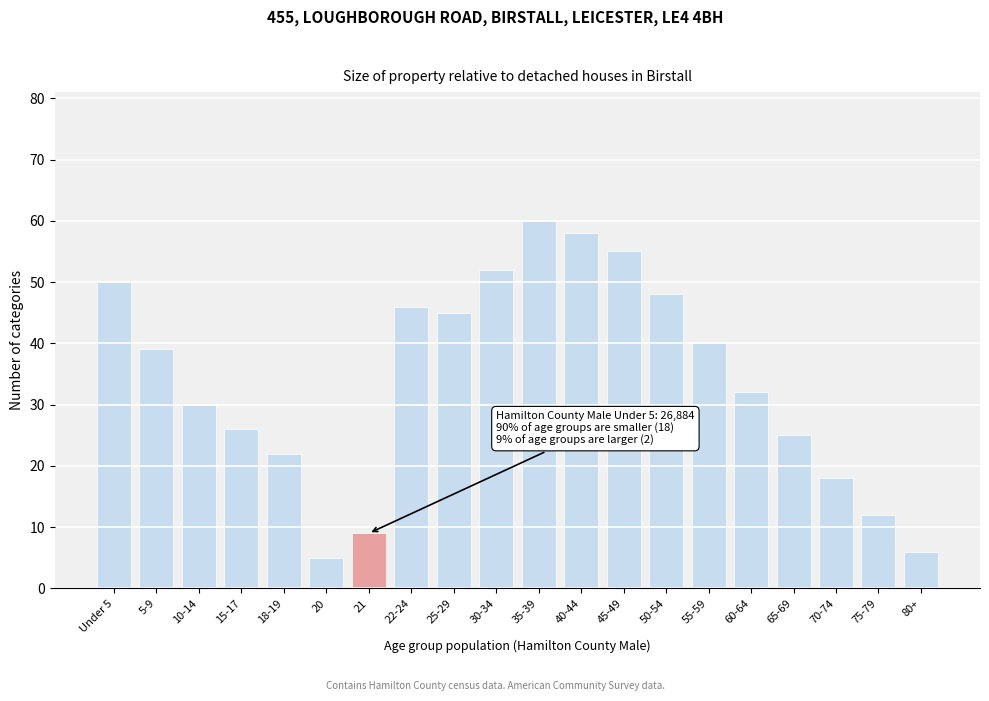

Reading right to left, what are all the values shown in this chart?

6	12	18	25	32	40	48	55	58	60	52	45	46	9	5	22	26	30	39	50